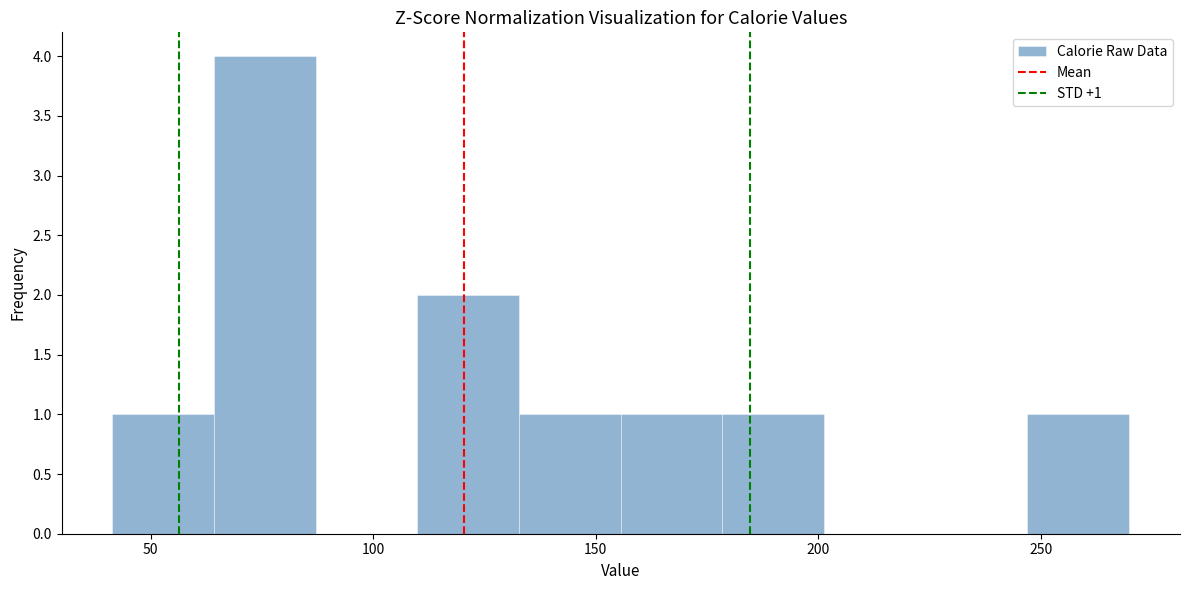

Over which range of the x-axis is the bar tallest?

65 to 85